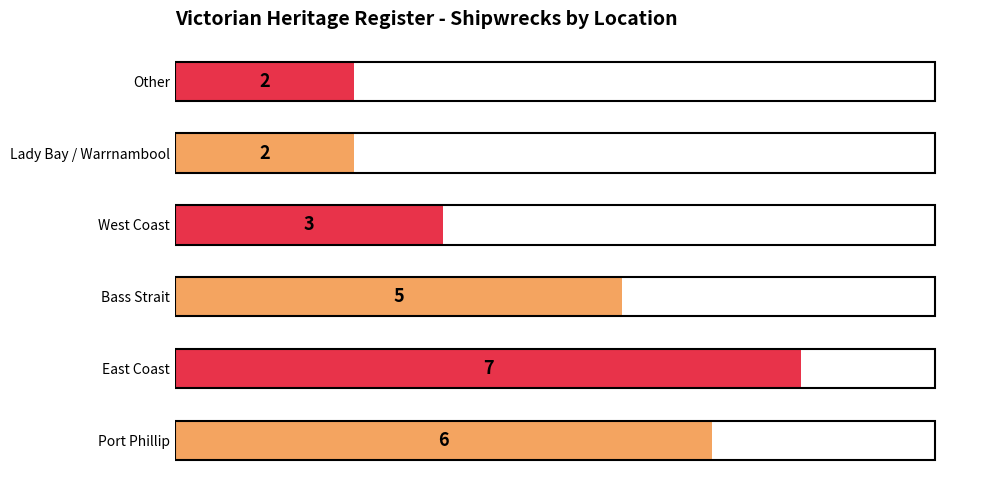

Are the bars horizontal?

Yes